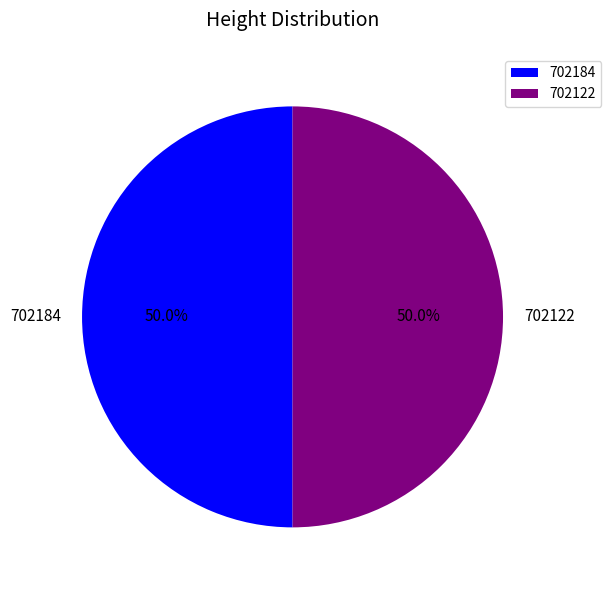

To the nearest percent, what percentage of the pie is 702122?

50%